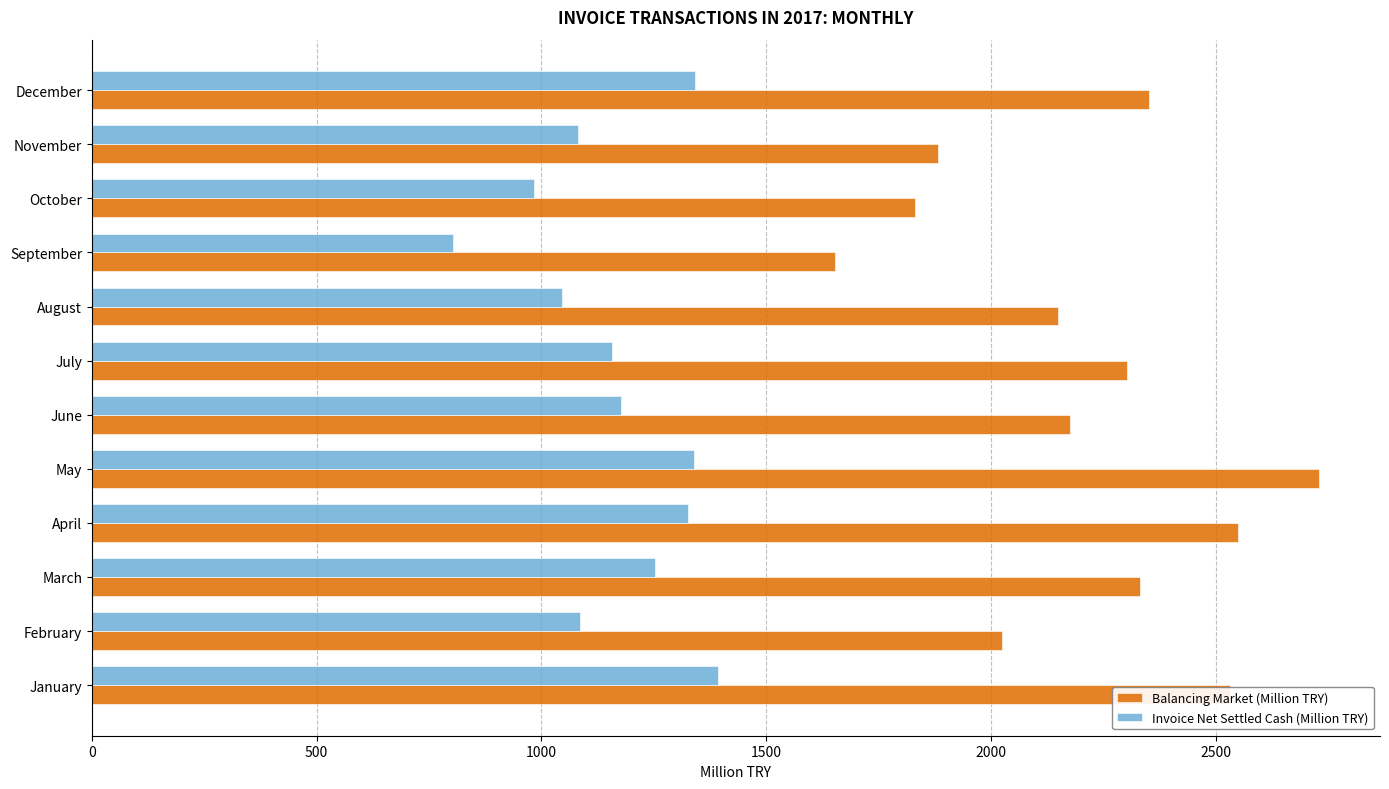

The value of Invoice Net Settled Cash (Million TRY) at August is 1393.0. True or false?

False